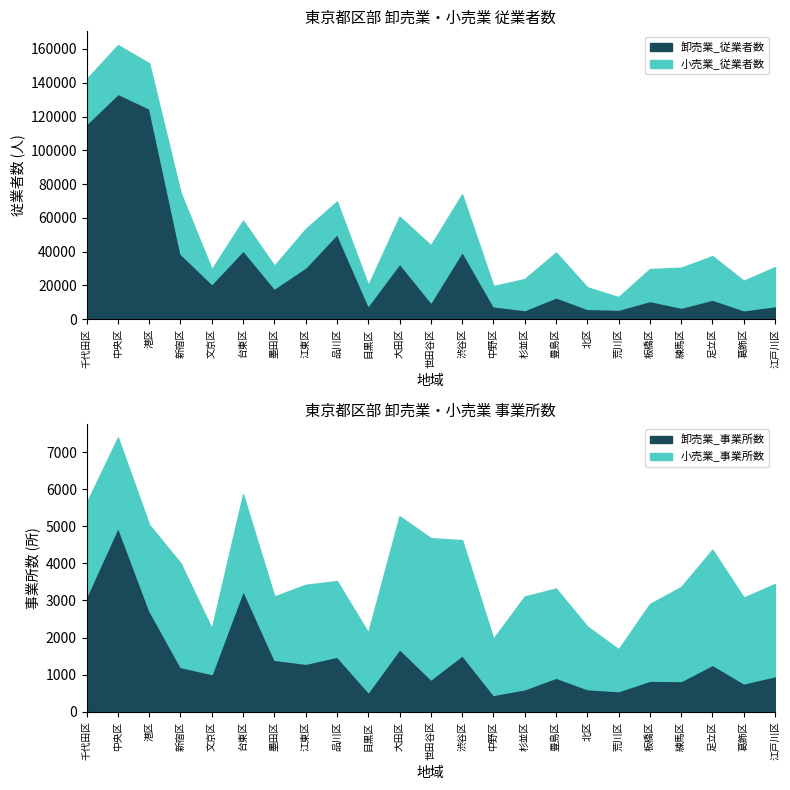

How many times do 卸売業_事業所数 and 小売業_事業所数 cross each other?

3